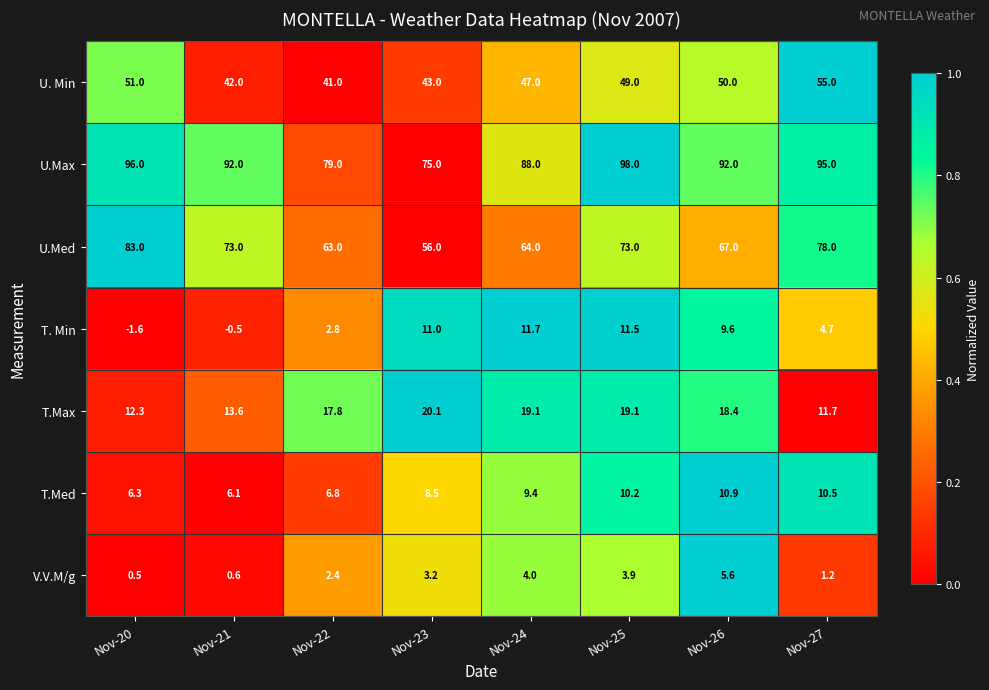

At which category is the sum across all series the highest?

Nov-25